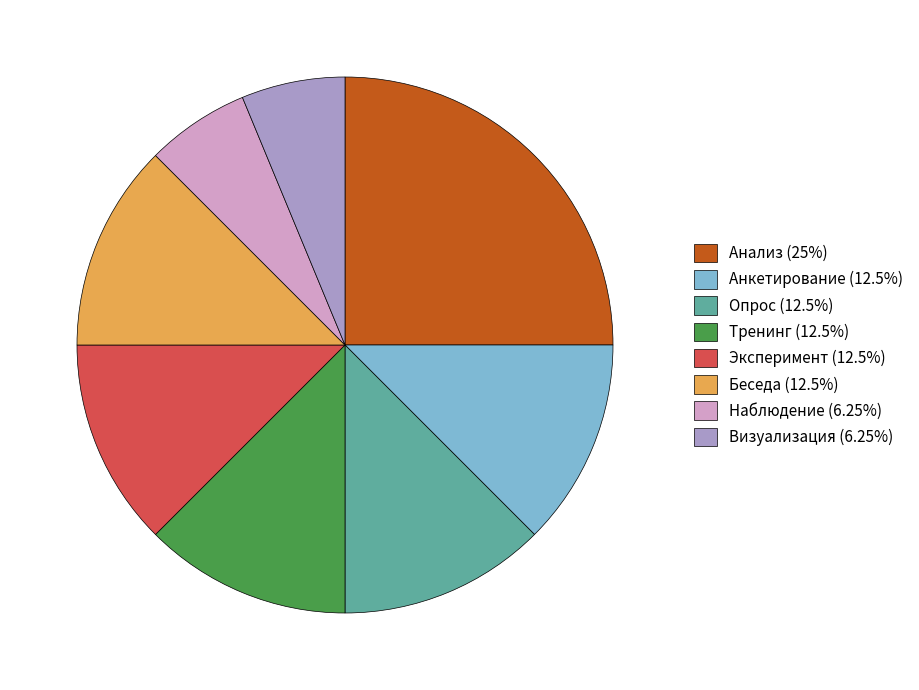

True or false: Визуализация accounts for 1% of the total.

False